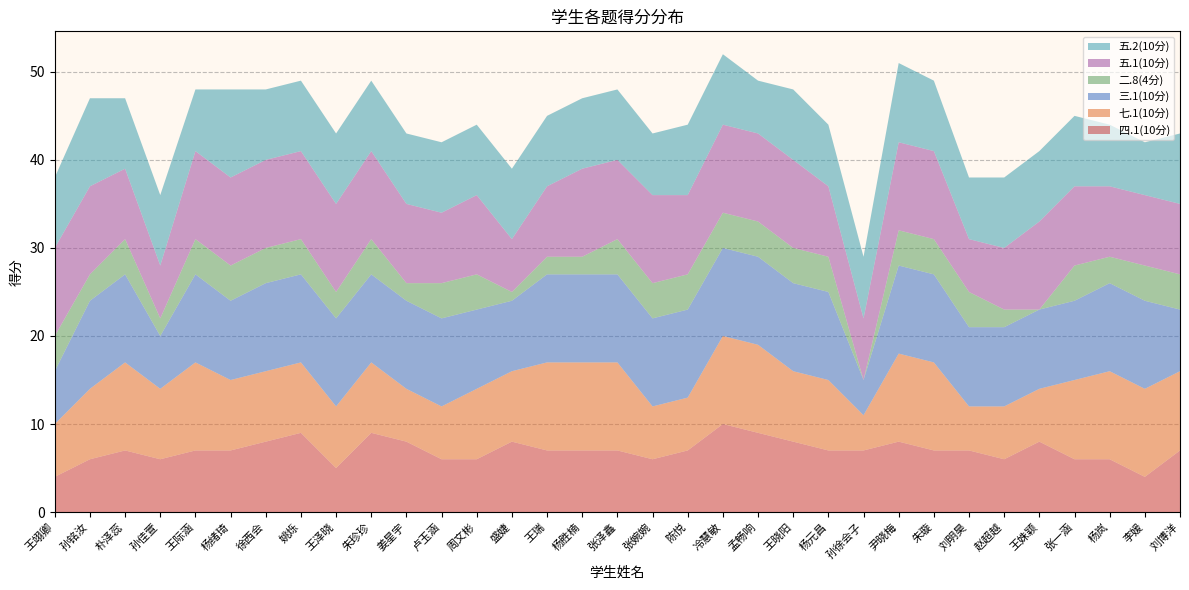

Reading left to right, what are all the values shown in this chart?

四.1(10分): 4	6	7	6	7	7	8	9	5	9	8	6	6	8	7	7	7	6	7	10	9	8	7	7	8	7	7	6	8	6	6	4	7
七.1(10分): 6	8	10	8	10	8	8	8	7	8	6	6	8	8	10	10	10	6	6	10	10	8	8	4	10	10	5	6	6	9	10	10	9
三.1(10分): 6	10	10	6	10	9	10	10	10	10	10	10	9	8	10	10	10	10	10	10	10	10	10	4	10	10	9	9	9	9	10	10	7
二.8(4分): 4	3	4	2	4	4	4	4	3	4	2	4	4	1	2	2	4	4	4	4	4	4	4	0	4	4	4	2	0	4	3	4	4
五.1(10分): 10	10	8	6	10	10	10	10	10	10	9	8	9	6	8	10	9	10	9	10	10	10	8	7	10	10	6	7	10	9	8	8	8
五.2(10分): 8	10	8	8	7	10	8	8	8	8	8	8	8	8	8	8	8	7	8	8	6	8	7	7	9	8	7	8	8	8	7	6	8